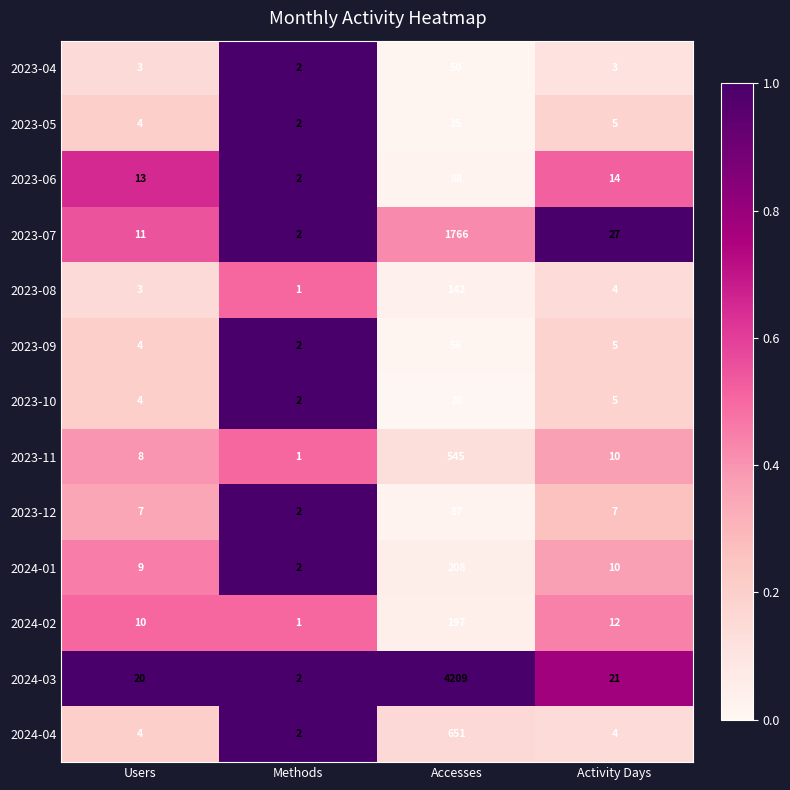

Which series has the largest total across all categories?

2024-03